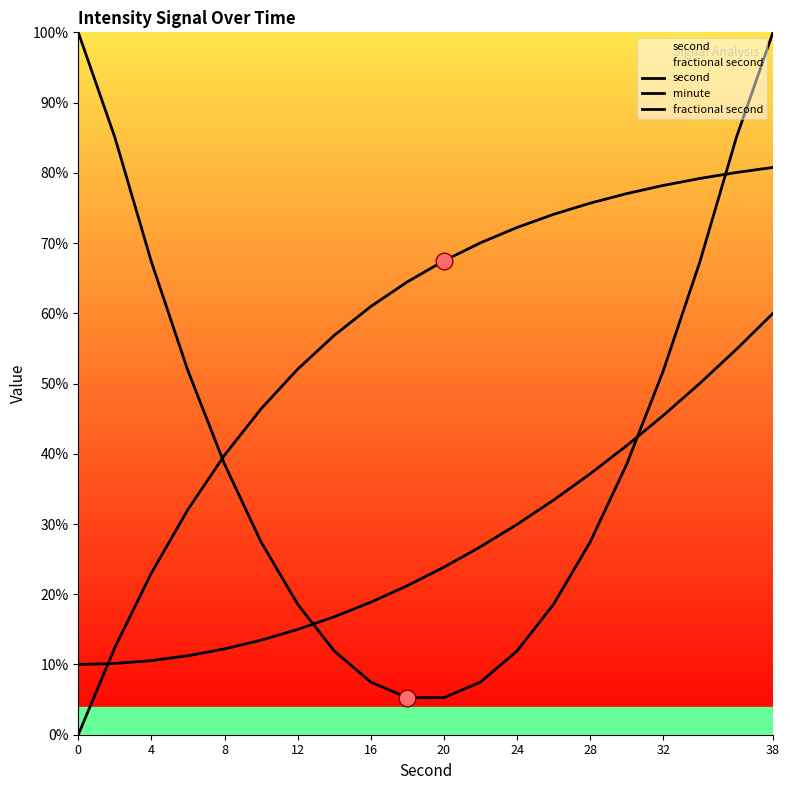

Does the chart have visible grid lines?

No